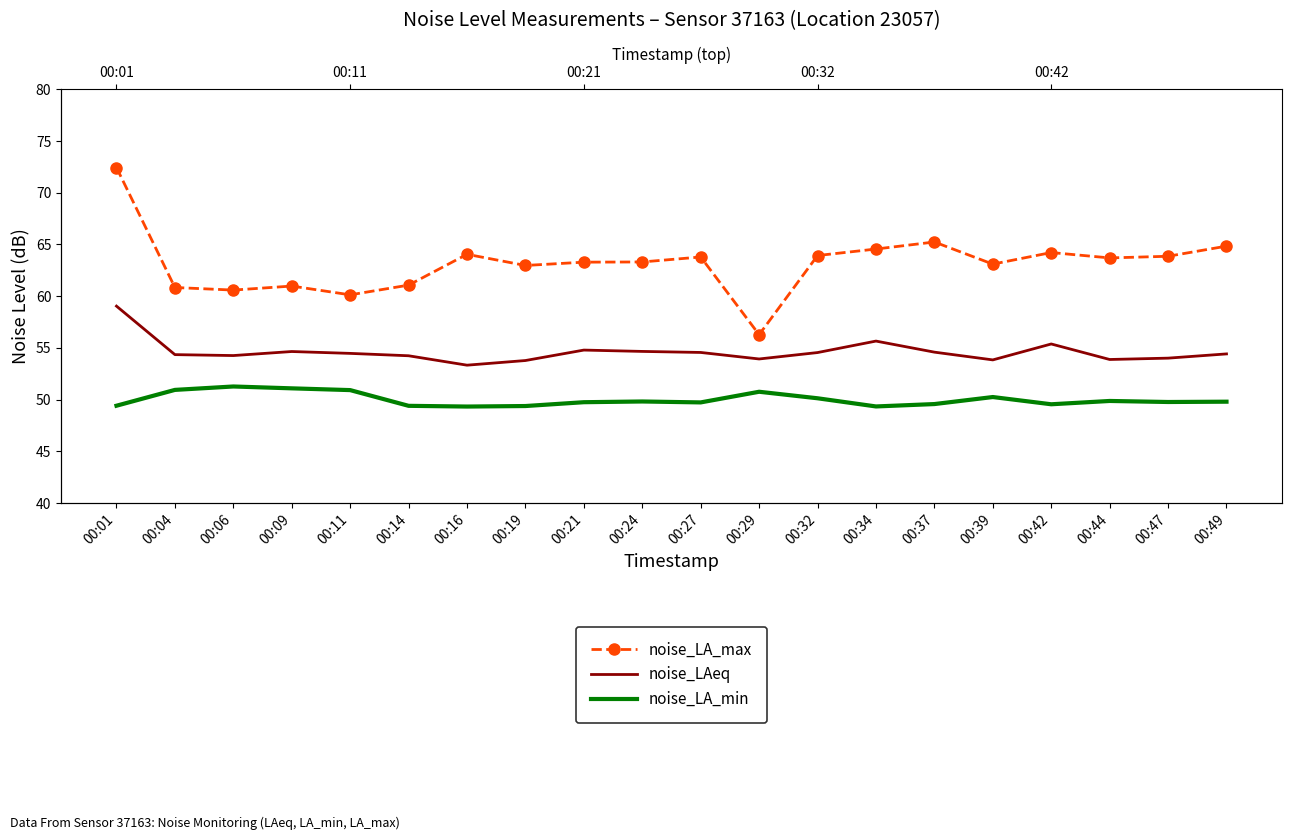

In noise_LA_min, how many points are higher than both neighbors (excluding endpoints)?

5